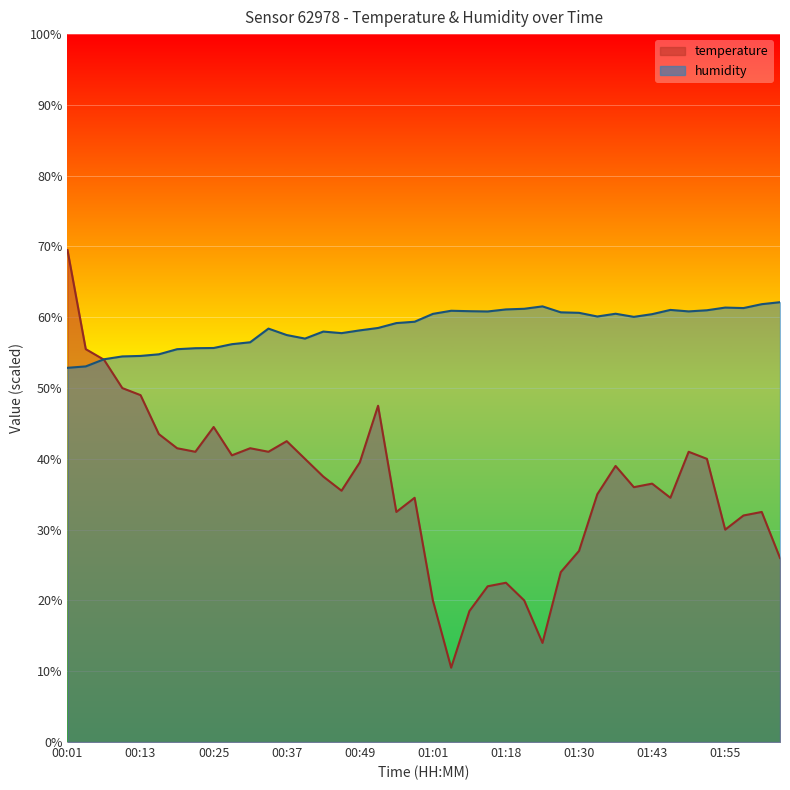

What is the total value across all series at 01:43?

96.9